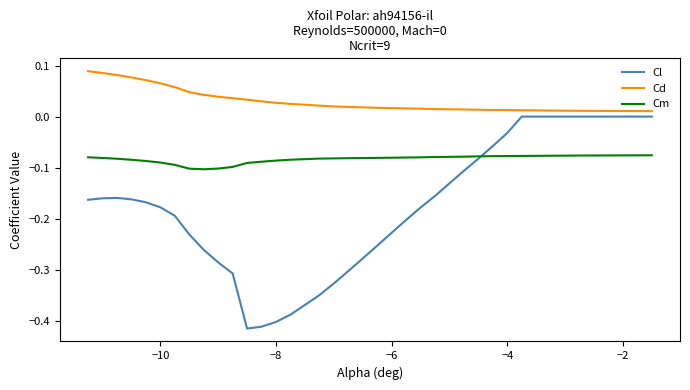

Rank the series by their maximum value, from highest to lowest.

Cd, Cl, Cm